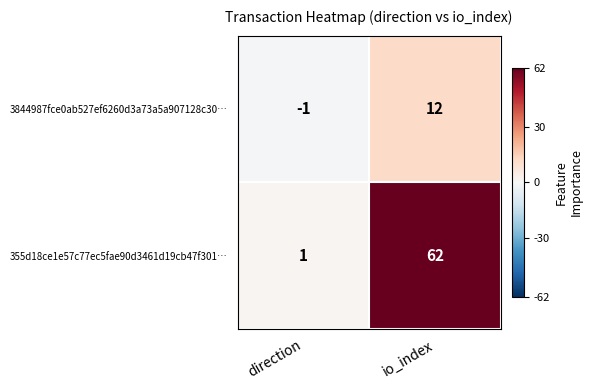

Which series has the widest spread of values?

355d18ce1e57c77ec5fae90d3461d19cb47f301…